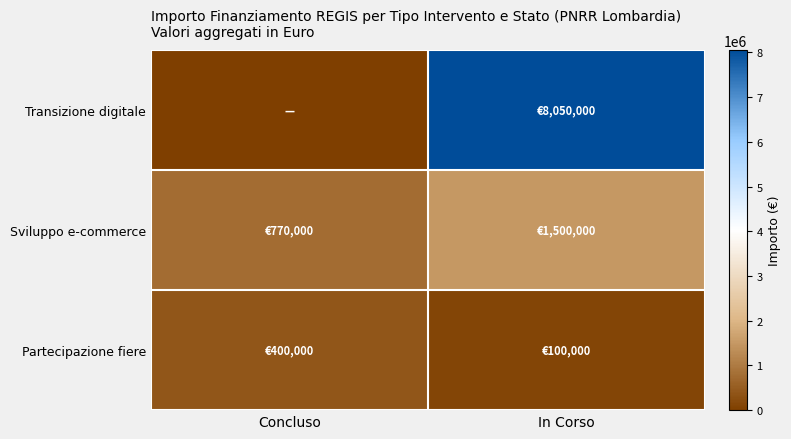

Reading right to left, list all the values displayed in this chart.

Transizione digitale: In Corso=8050000	Concluso=0
Sviluppo e-commerce: In Corso=1500000	Concluso=770000
Partecipazione fiere: In Corso=100000	Concluso=400000